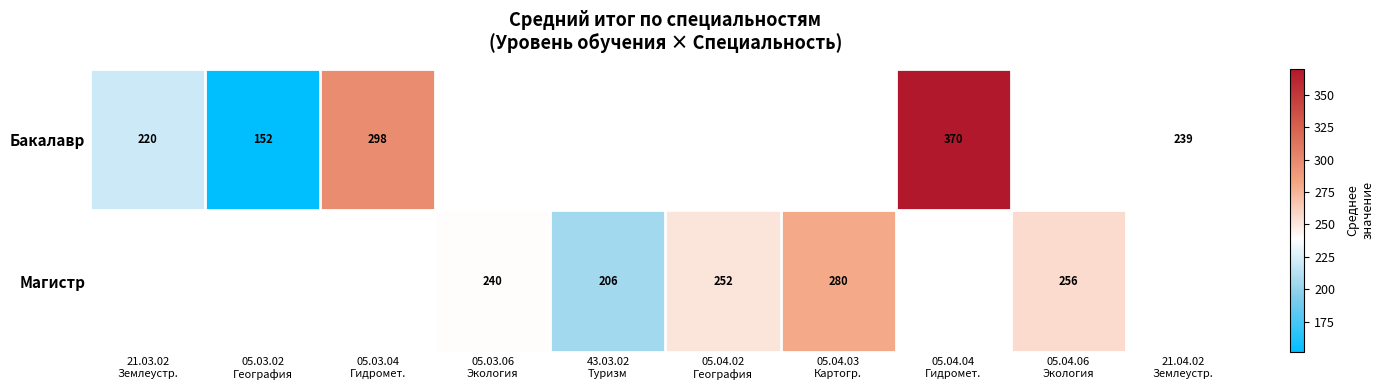

What is the minimum value shown in the chart?

151.5